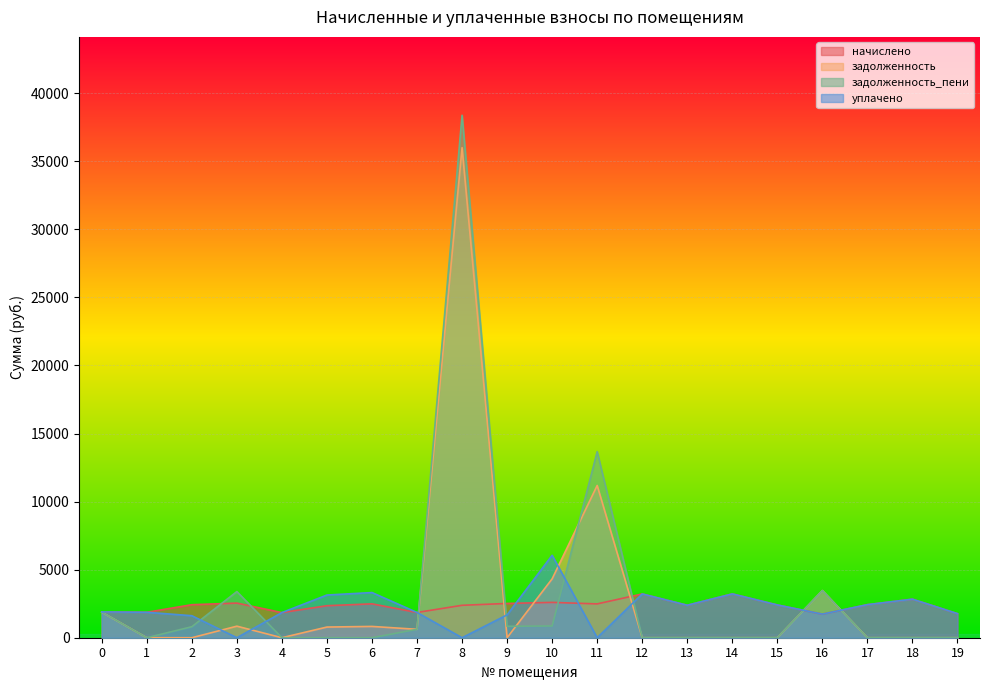

What is the difference between the highest and lowest values at 18?

2831.6